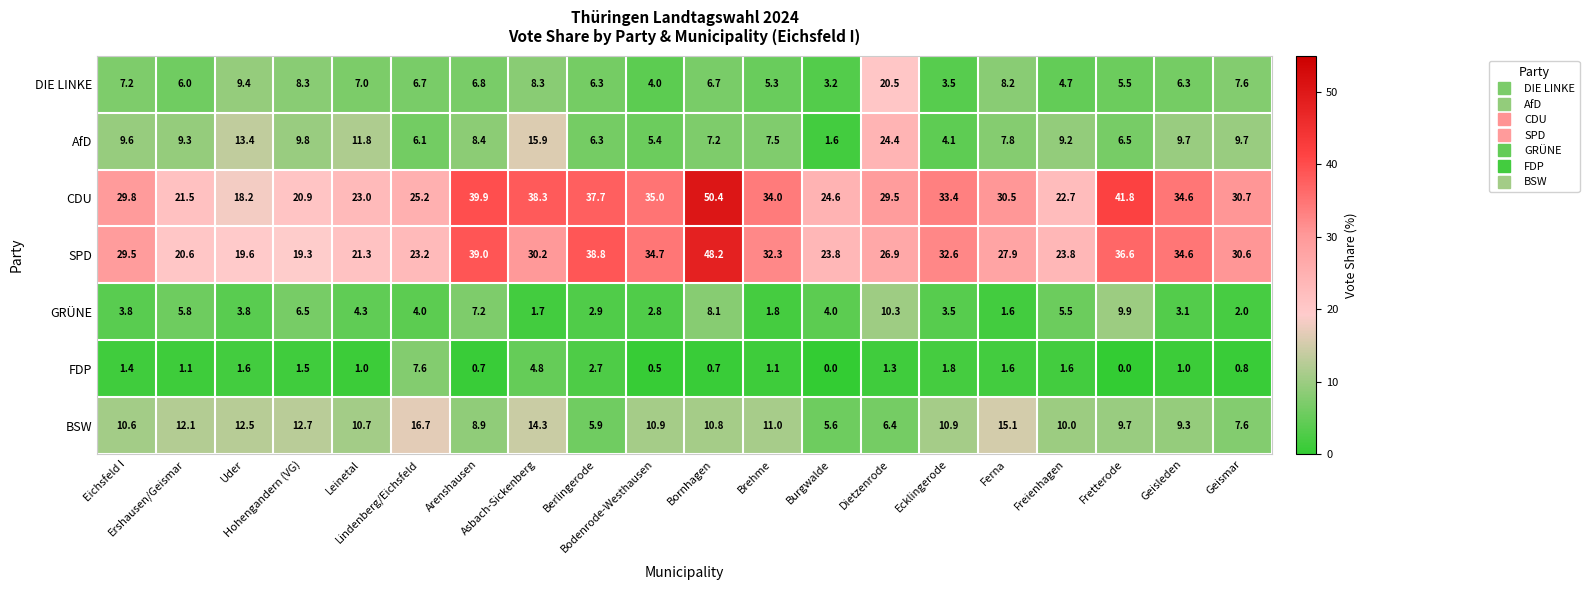

What is the minimum value for AfD?

1.6